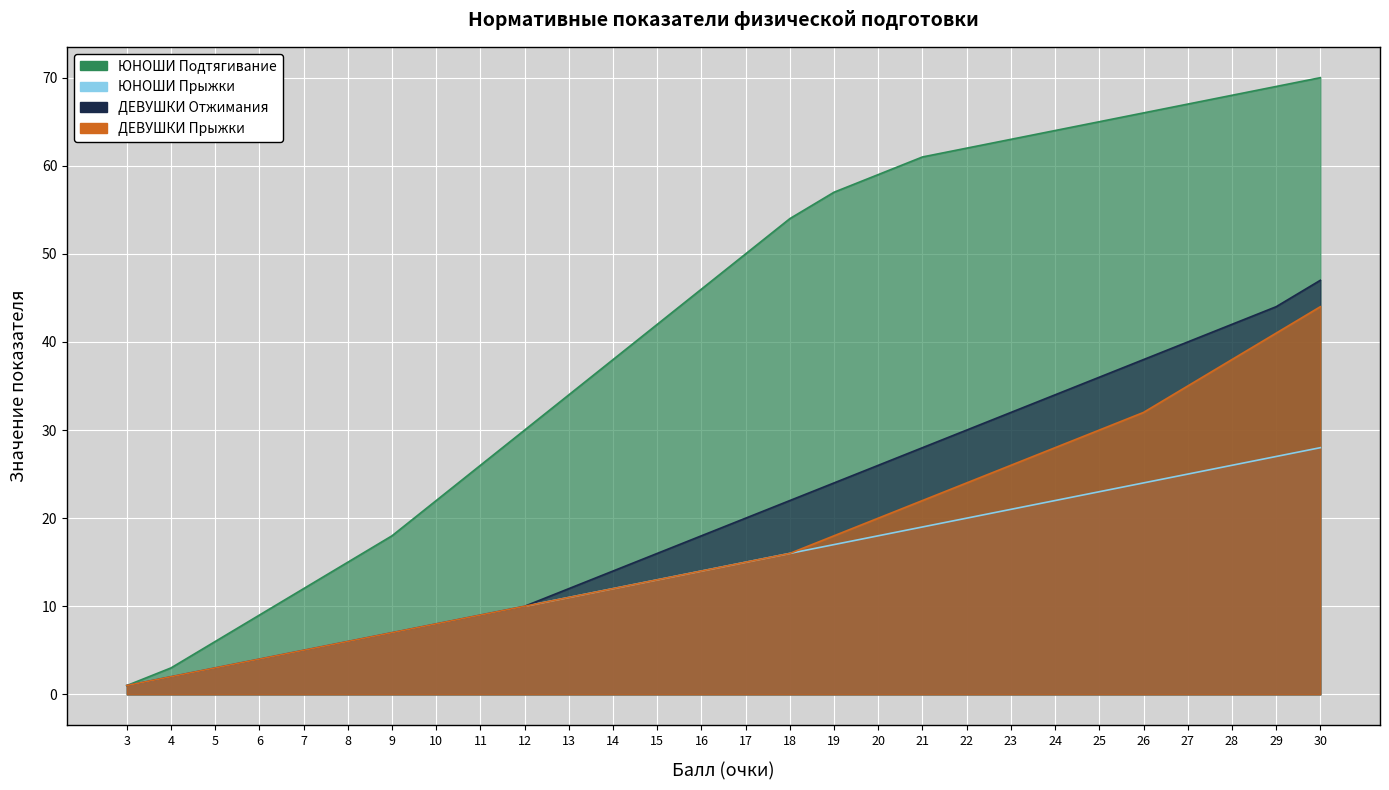

Reading left to right, extract all data points from this chart.

ЮНОШИ_Подтягивание: 3=1	4=3	5=6	6=9	7=12	8=15	9=18	10=22	11=26	12=30	13=34	14=38	15=42	16=46	17=50	18=54	19=57	20=59	21=61	22=62	23=63	24=64	25=65	26=66	27=67	28=68	29=69	30=70
ЮНОШИ_Прыжки: 3=1	4=2	5=3	6=4	7=5	8=6	9=7	10=8	11=9	12=10	13=11	14=12	15=13	16=14	17=15	18=16	19=17	20=18	21=19	22=20	23=21	24=22	25=23	26=24	27=25	28=26	29=27	30=28
ДЕВУШКИ_Отжимания: 3=1	4=2	5=3	6=4	7=5	8=6	9=7	10=8	11=9	12=10	13=12	14=14	15=16	16=18	17=20	18=22	19=24	20=26	21=28	22=30	23=32	24=34	25=36	26=38	27=40	28=42	29=44	30=47
ДЕВУШКИ_Прыжки: 3=1	4=2	5=3	6=4	7=5	8=6	9=7	10=8	11=9	12=10	13=11	14=12	15=13	16=14	17=15	18=16	19=18	20=20	21=22	22=24	23=26	24=28	25=30	26=32	27=35	28=38	29=41	30=44